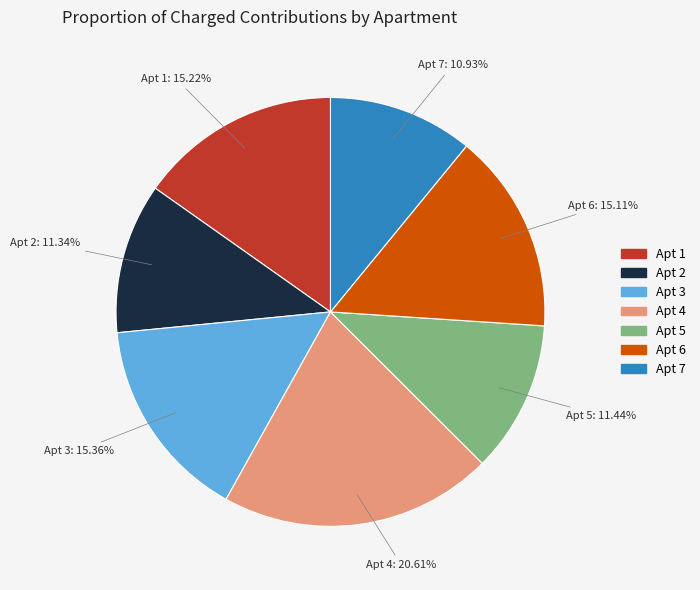

Is there any slice that represents more than half of the pie?

No